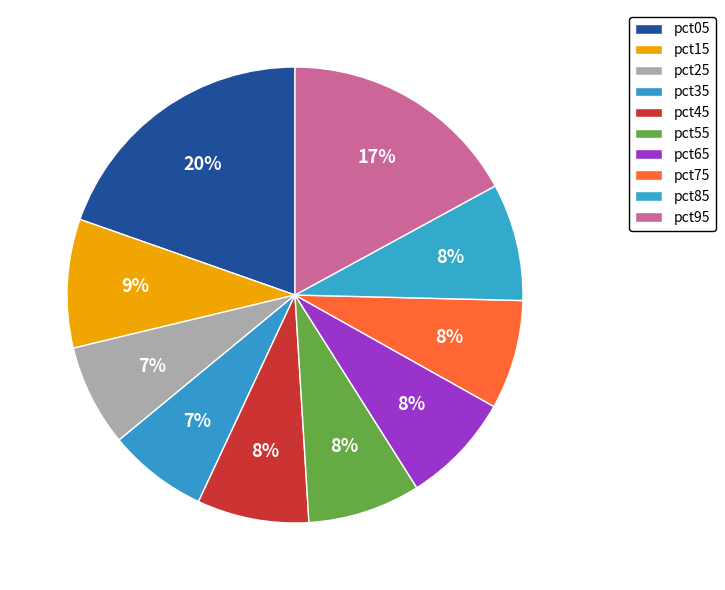

What percentage is the pct25 slice, to the nearest percent?

7%